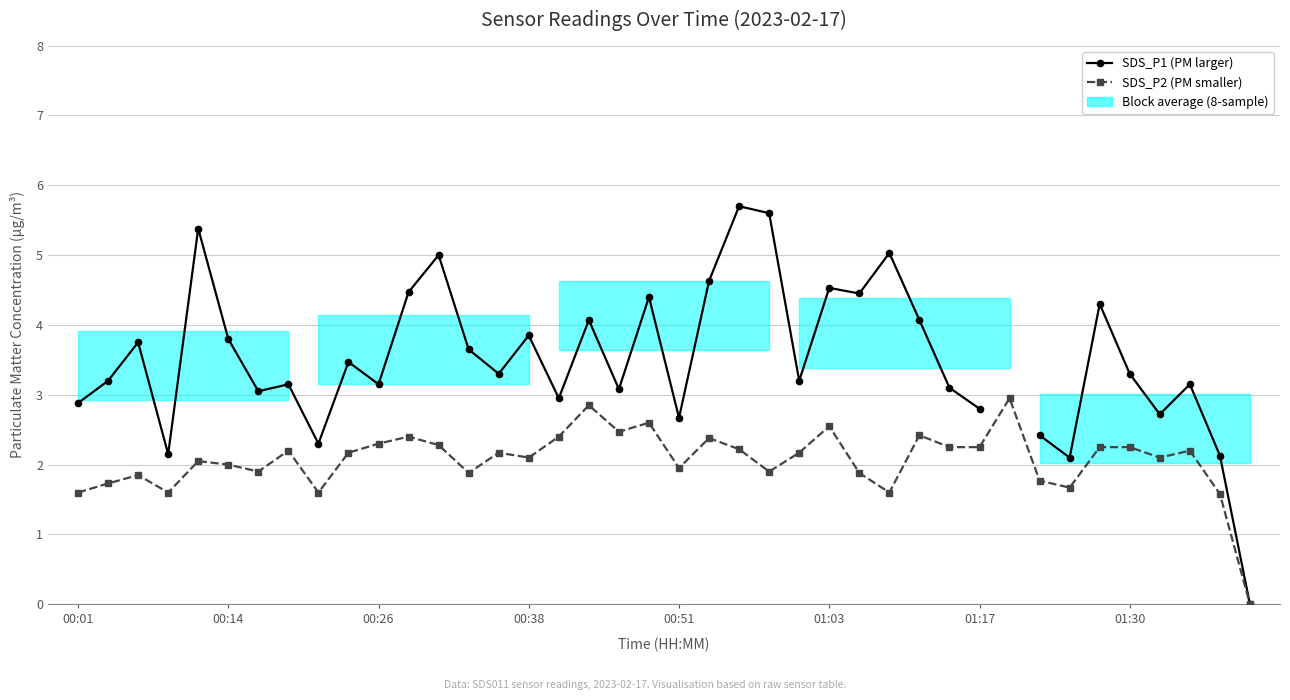

What is the difference between the highest and lowest values at 24?

1.0